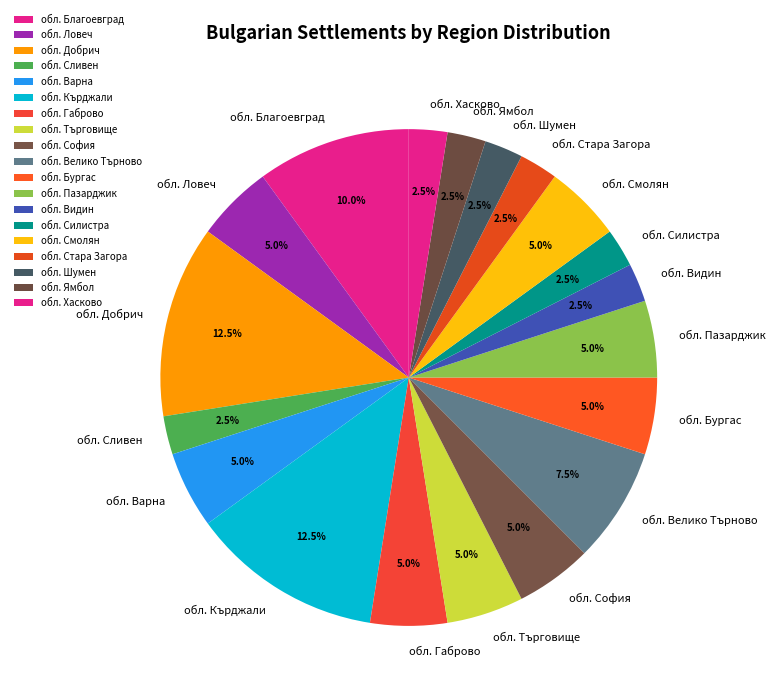

Count the number of slices in the pie.

19